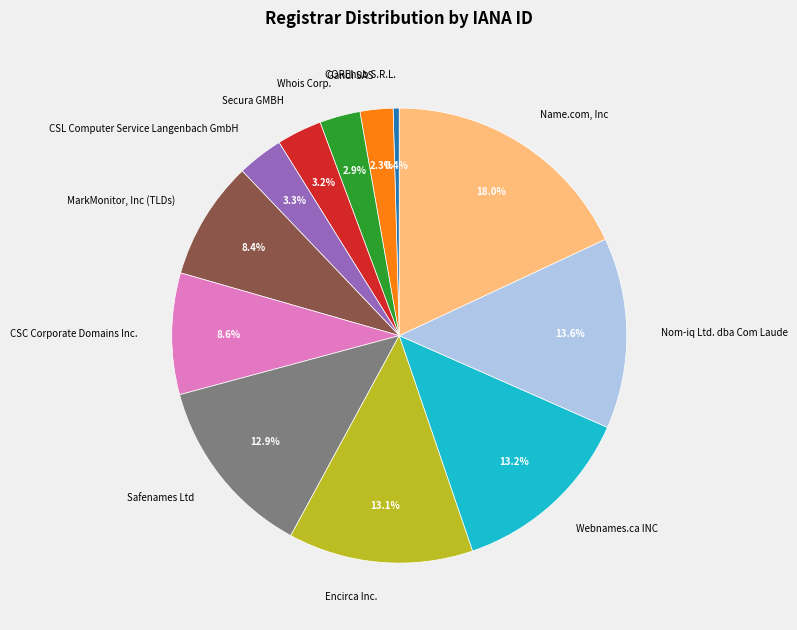

How many slices are in this pie chart?

12